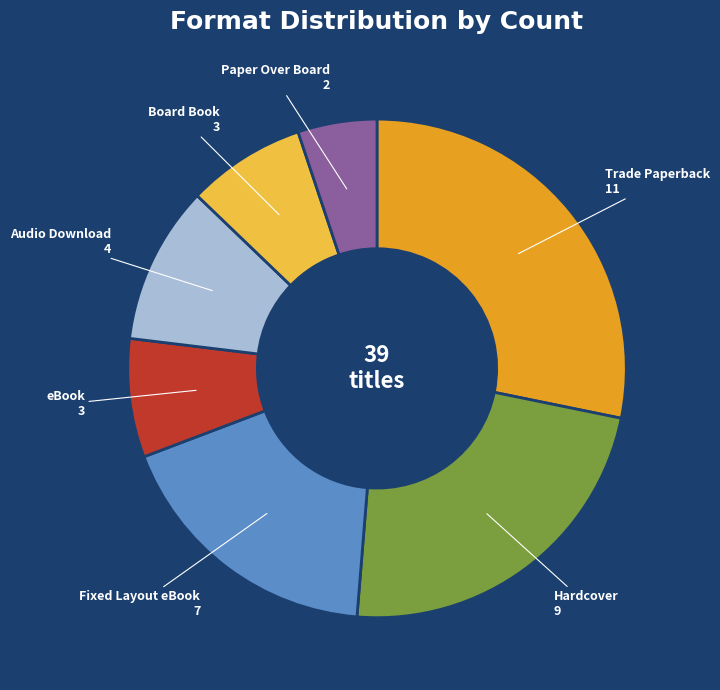

Is there any slice that represents more than half of the pie?

No